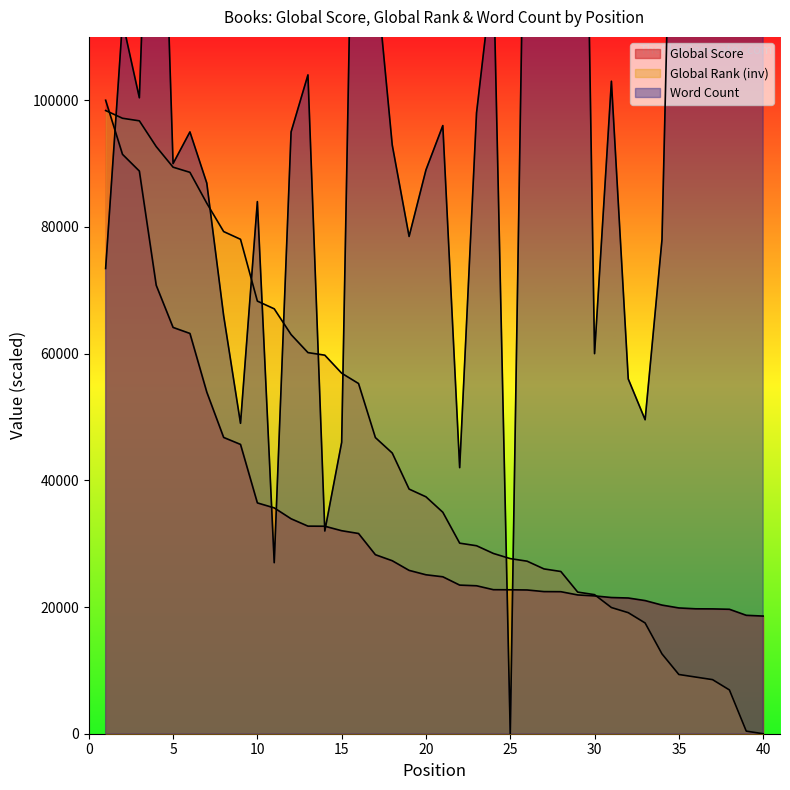

How many lines are shown in the chart?

3